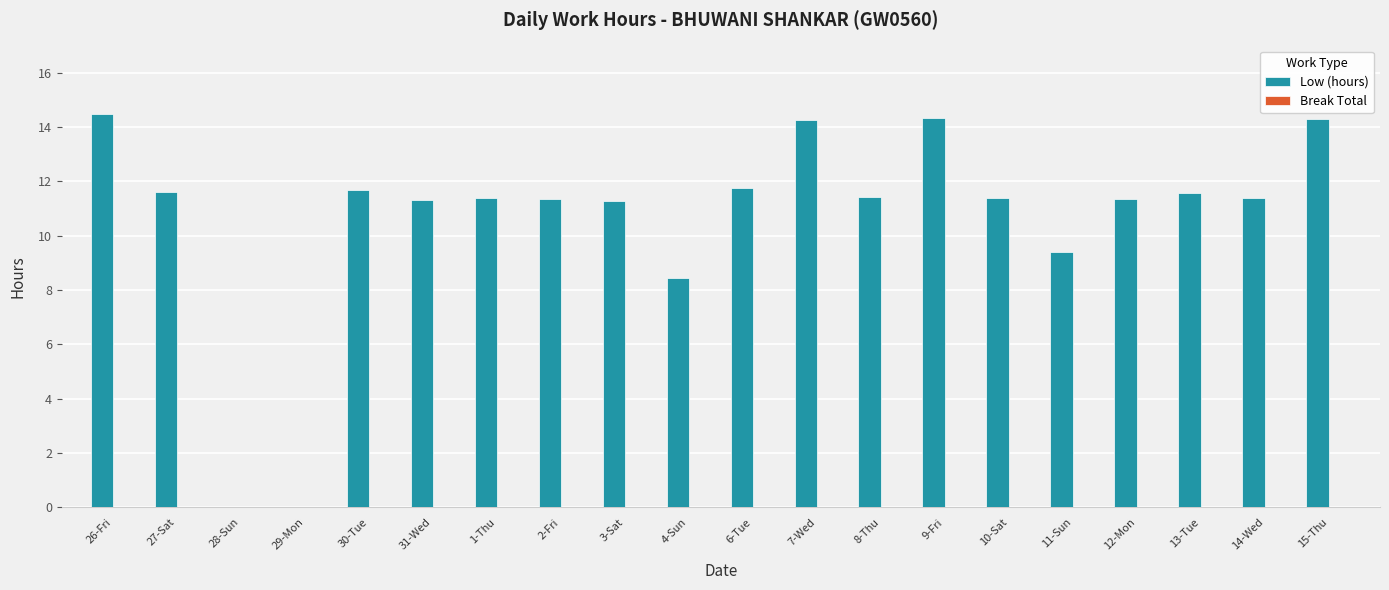

Are the bars horizontal?

No